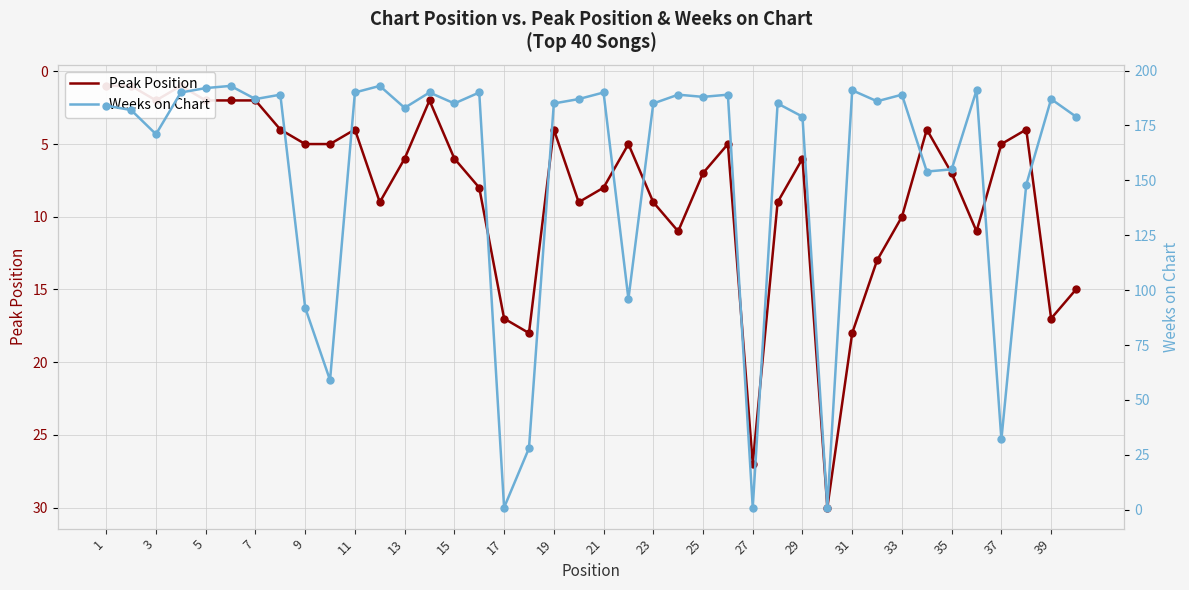

Which series has the widest spread of Y values?

Weeks on Chart